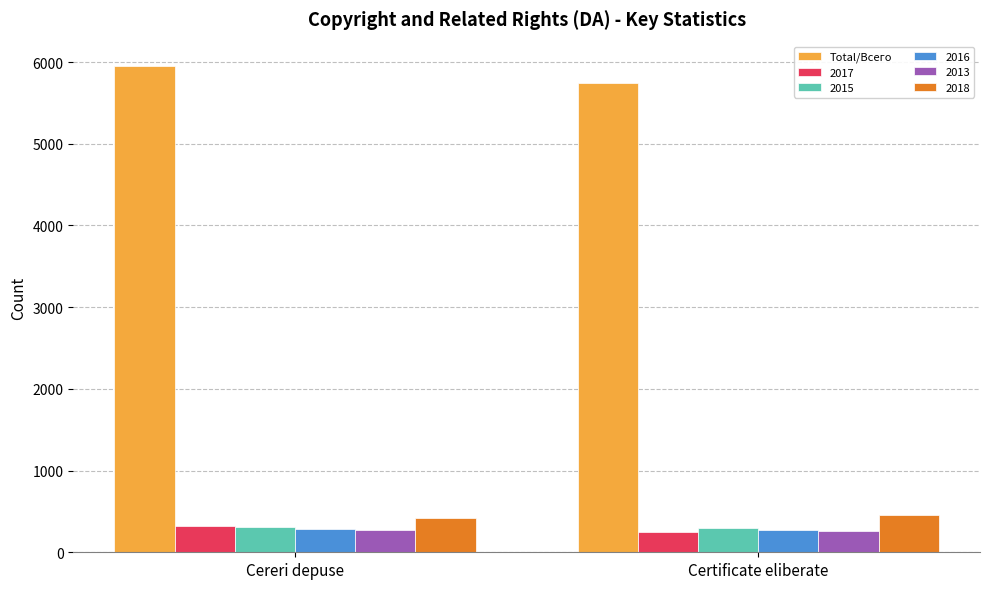

The value of 2013 at Cereri depuse is 275. True or false?

True